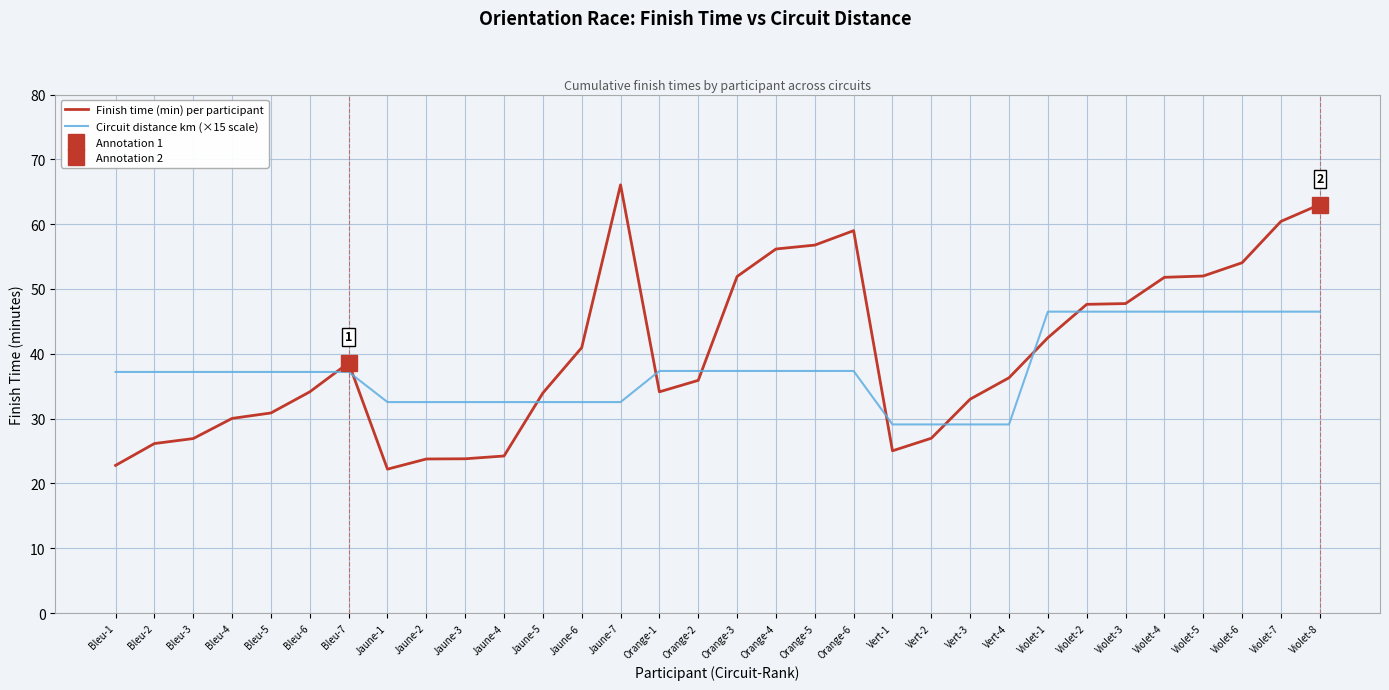

Which series has the largest range (max minus min)?

Finish time (min) per participant